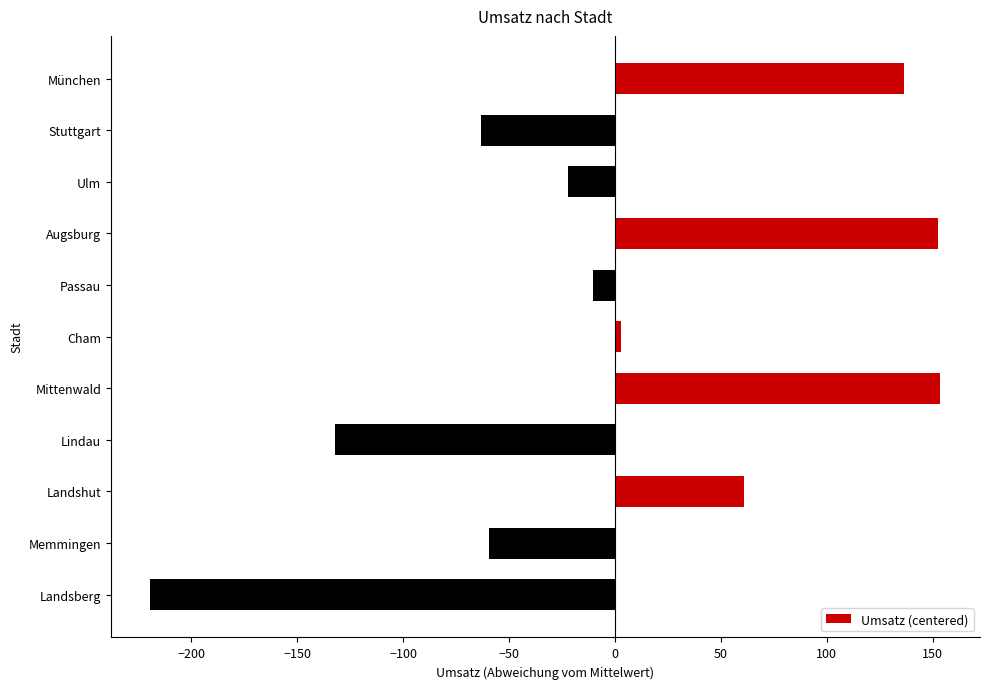

What is the value of the 1st bar from the top?

136.7